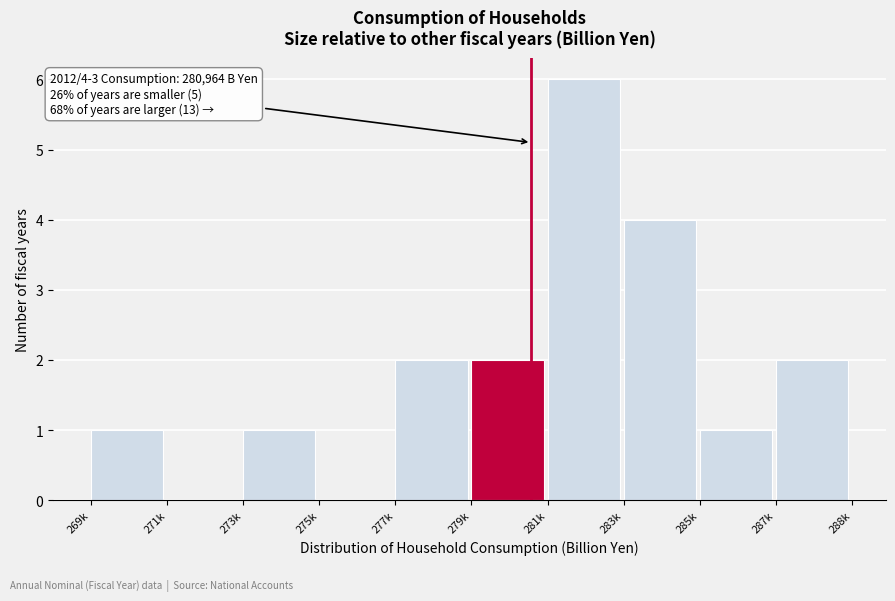

Reading right to left, list all the values displayed in this chart.

287k=2	285k=1	283k=4	281k=6	279k=2	277k=2	275k=0	273k=1	271k=0	269k=1